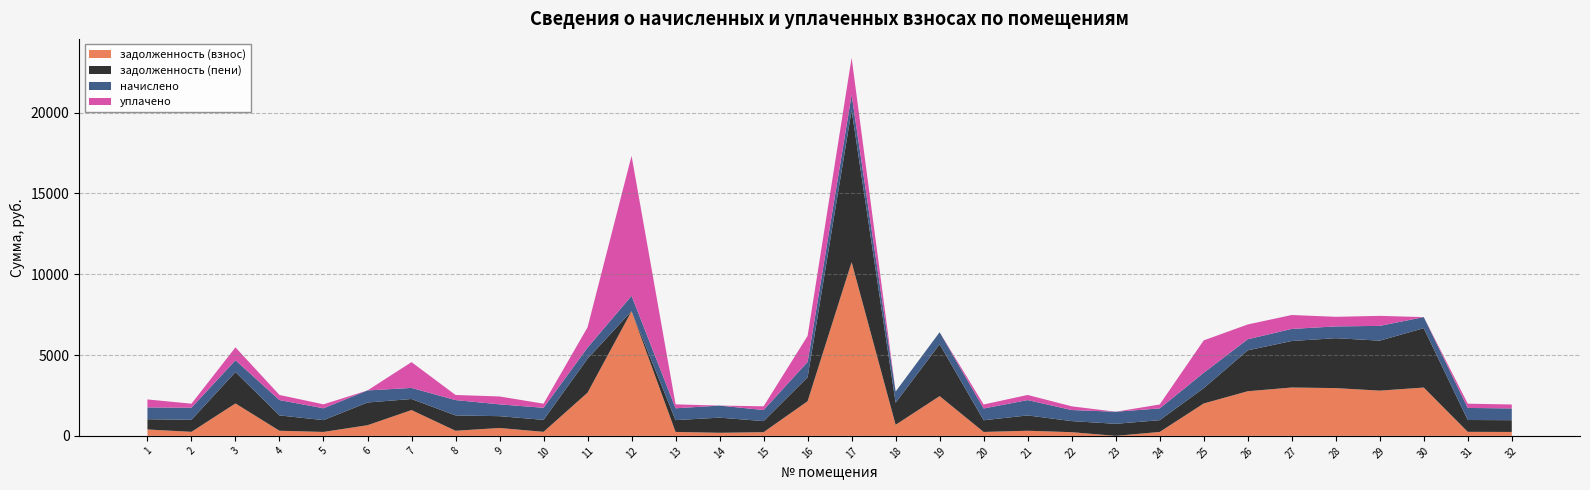

Reading right to left, extract all data points from this chart.

задолженность (взнос): 32=242.7	31=248.9	30=2988.8	29=2798.7	28=2955.2	27=2991.8	26=2760.7	25=2004.0	24=242.7	23=0.0	22=228.5	21=316.4	20=242.7	19=2459.8	18=685.5	17=10745.8	16=2143.6	15=228.5	14=190.3	13=243.8	12=7713.7	11=2673.1	10=248.9	9=487.6	8=316.4	7=1596.1	6=658.9	5=243.8	4=316.4	3=2006.2	2=248.9	1=395.7
задолженность (пени): 32=728.0	31=732.9	30=3674.3	29=3092.5	28=3088.3	27=2878.5	26=2530.6	25=949.2	24=728.0	23=746.7	22=685.5	21=949.2	20=723.7	19=3206.5	18=1371.0	17=9404.0	16=1482.1	15=685.5	14=937.0	13=731.4	12=0.0	11=2102.3	10=741.1	9=731.4	8=949.2	7=685.5	6=1405.6	5=731.4	4=949.2	3=1940.2	2=746.7	1=632.8
начислено: 32=728.0	31=746.7	30=685.5	29=913.4	28=728.0	27=746.7	26=685.5	25=949.2	24=728.0	23=746.7	22=685.5	21=949.2	20=728.0	19=746.7	18=685.5	17=949.2	16=949.2	15=685.5	14=746.7	13=731.4	12=949.2	11=685.5	10=746.7	9=731.4	8=949.2	7=685.5	6=746.7	5=731.4	4=949.2	3=731.4	2=746.7	1=731.4
уплачено: 32=242.7	31=262.8	30=0.0	29=619.6	28=594.9	27=860.1	26=915.6	25=2004.0	24=242.7	23=0.0	22=228.5	21=316.4	20=247.0	19=0.0	18=0.0	17=2290.9	16=1610.7	15=228.5	14=0.0	13=243.8	12=8662.9	11=1256.3	10=254.6	9=487.6	8=316.4	7=1596.1	6=0.0	5=243.8	4=316.4	3=797.4	2=248.9	1=494.3